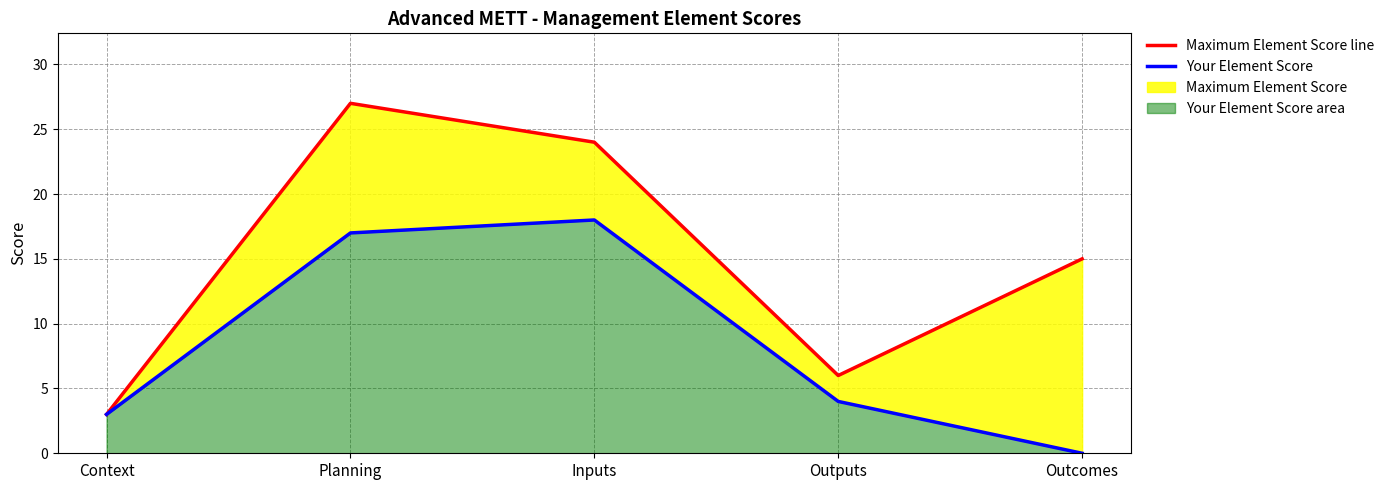

Reading left to right, list all the values displayed in this chart.

Maximum Element Score line: Context=3	Planning=27	Inputs=24	Outputs=6	Outcomes=15
Your Element Score: Context=3	Planning=17	Inputs=18	Outputs=4	Outcomes=0